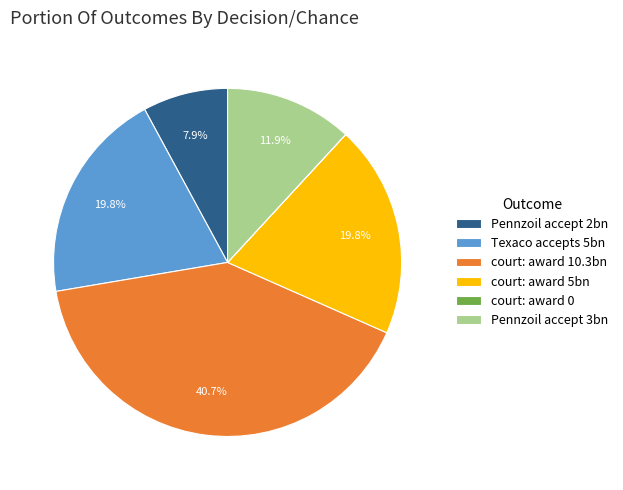

To the nearest percent, what is the combined percentage of Pennzoil accept 3bn and court: award 10.3bn?

53%